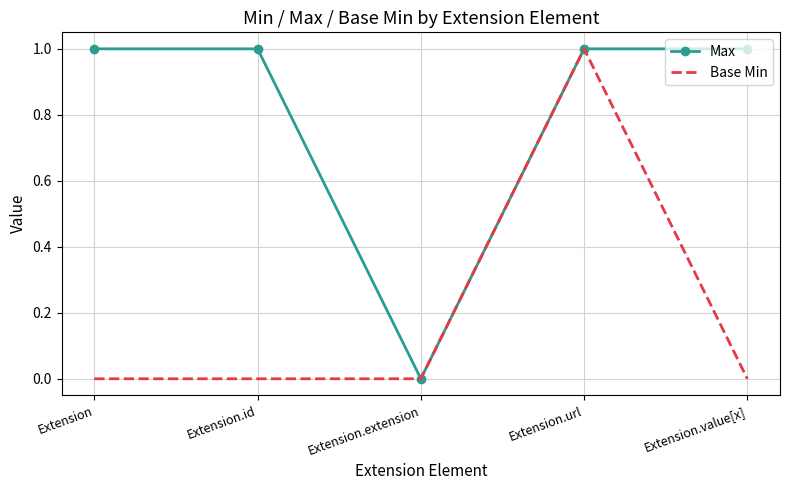

Is it true that Base Min equals 1 at Extension.id?

False